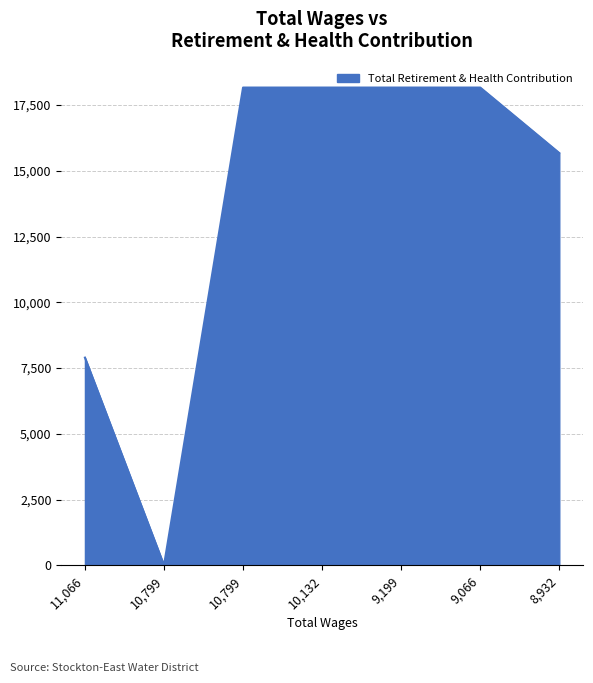

How many lines are shown in the chart?

1